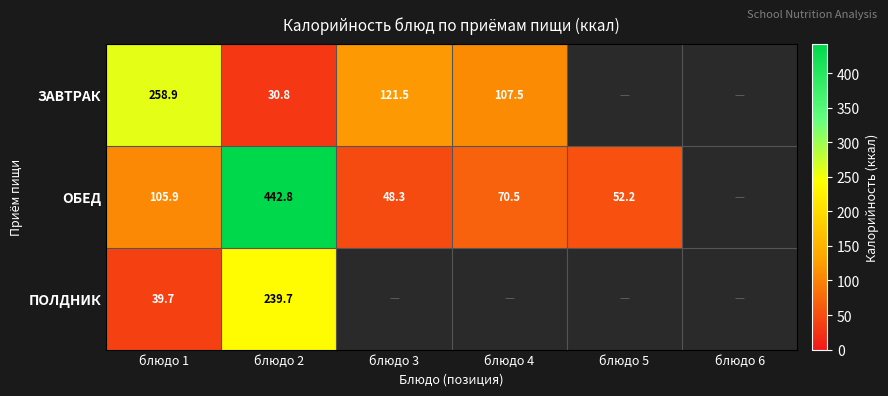

What value does the ПОЛДНИК series have at блюдо 2?

239.7